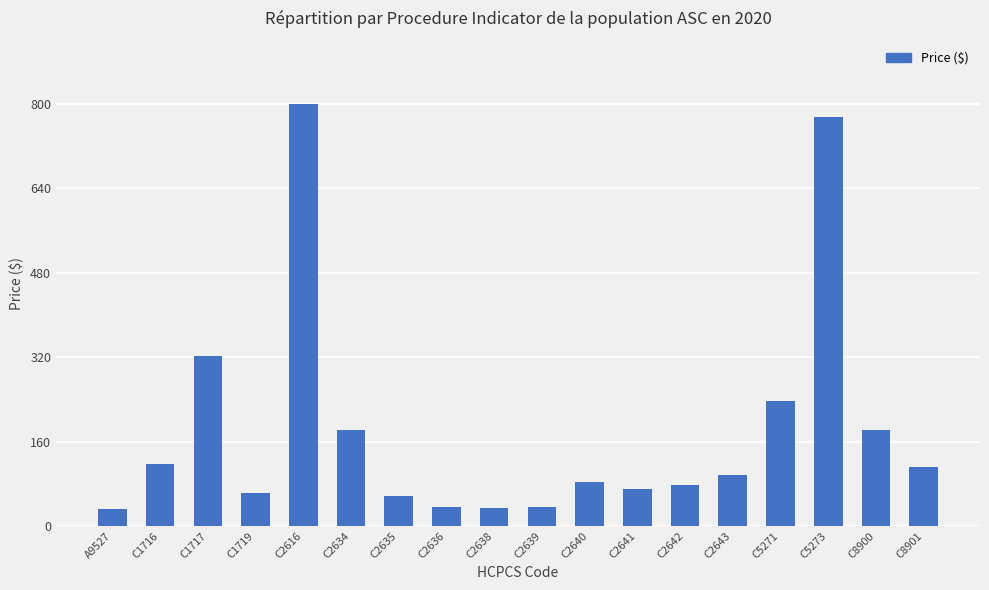

What is the greatest value displayed?

800.0